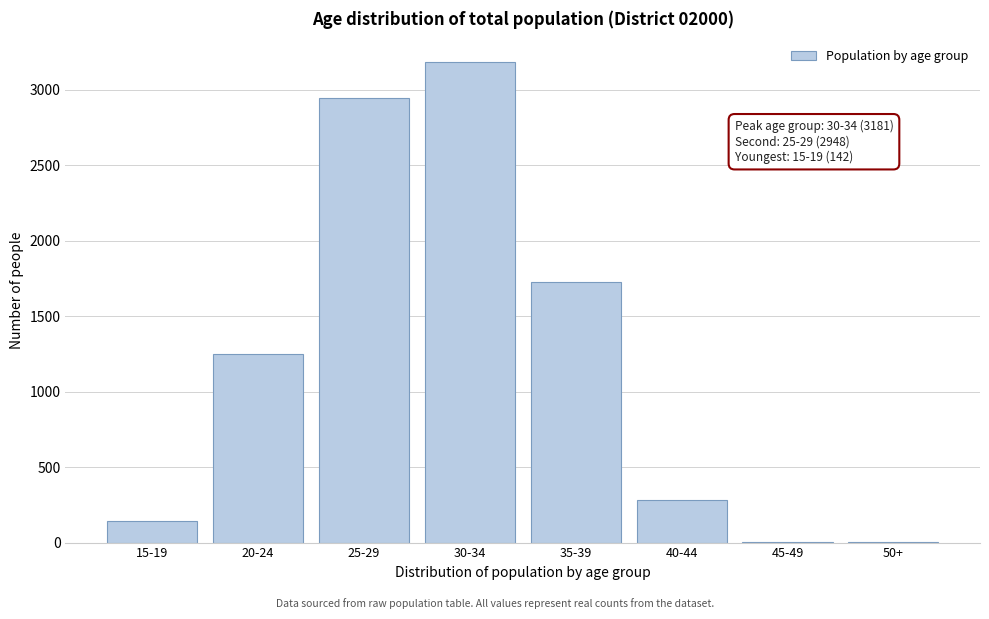

What is the greatest value displayed?

3181